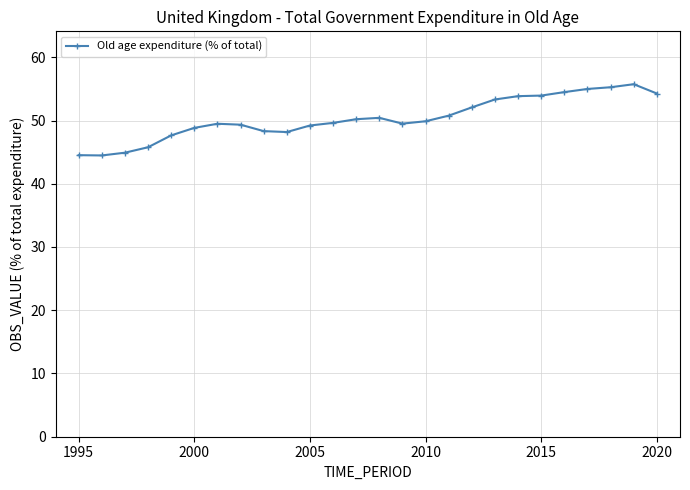

What is the difference between the maximum and minimum values?

11.3